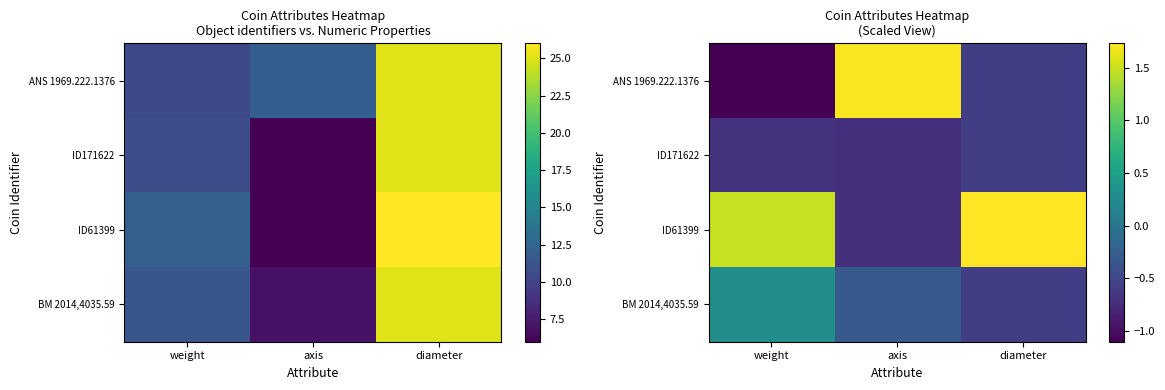

How many data points in BM 2014,4035.59 are above 0?

1